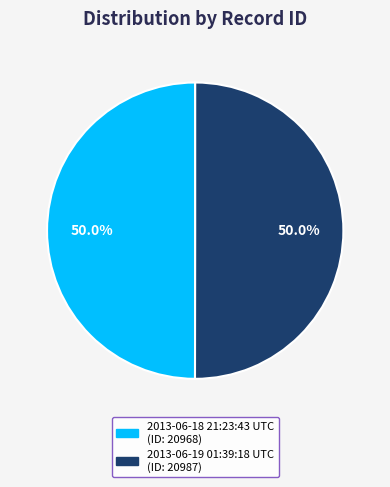

Approximately how many times larger is the value at 2013-06-19 01:39:18 UTC compared to 2013-06-18 21:23:43 UTC?

1.0